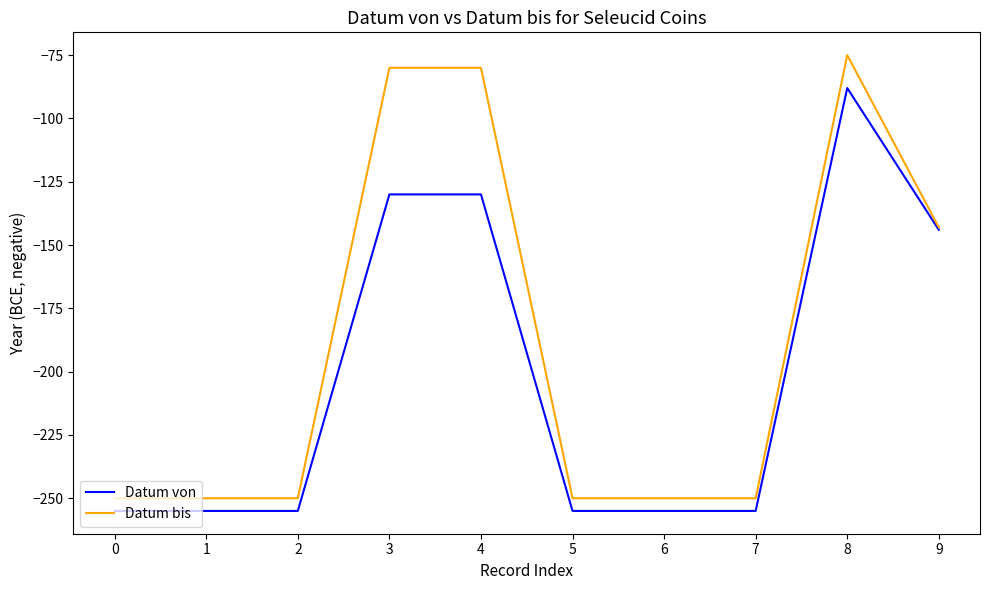

Reading right to left, what are all the values shown in this chart?

Datum von: 9=-144	8=-88	7=-255	6=-255	5=-255	4=-130	3=-130	2=-255	1=-255	0=-255
Datum bis: 9=-143	8=-75	7=-250	6=-250	5=-250	4=-80	3=-80	2=-250	1=-250	0=-250